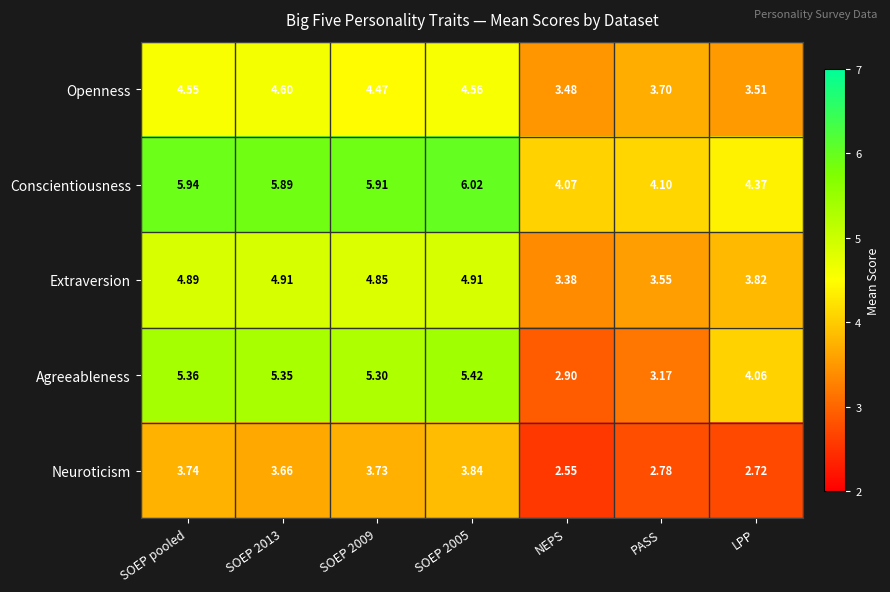

At how many categories does at least one series exceed 2?

7